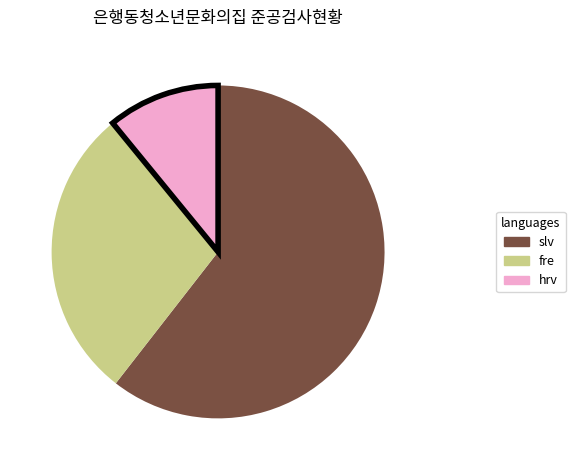

True or false: slv accounts for 75% of the total.

False